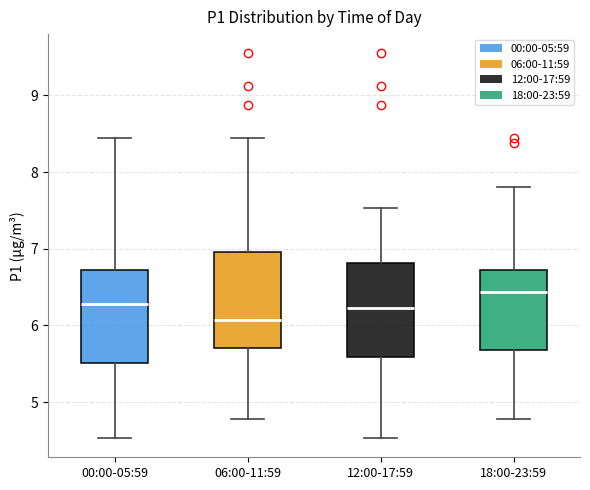

Reading left to right, transcribe this box plot: for each box, give where its median line is, the range the box spans, and where its two whiskers end, as read against the y-axis. The values are not printed on the chart, so give them approximately, as read against the axis.

00:00-05:59: median 6.3, box 5.5 to 6.7, whiskers 4.5 to 8.5
06:00-11:59: median 6.1, box 5.7 to 7.0, whiskers 4.8 to 8.5
12:00-17:59: median 6.2, box 5.6 to 6.8, whiskers 4.5 to 7.5
18:00-23:59: median 6.4, box 5.7 to 6.7, whiskers 4.8 to 7.8